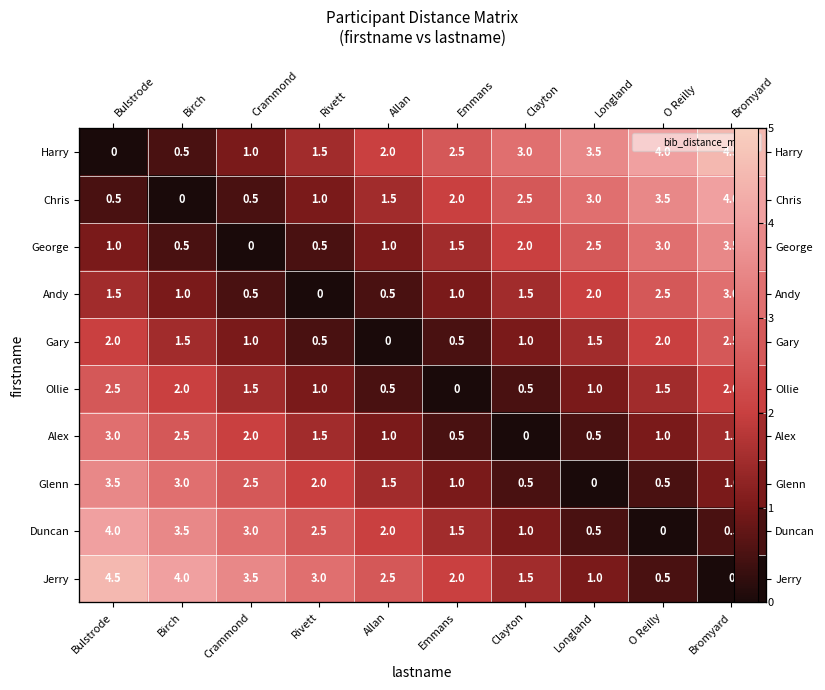

How many data points does each series have?

10